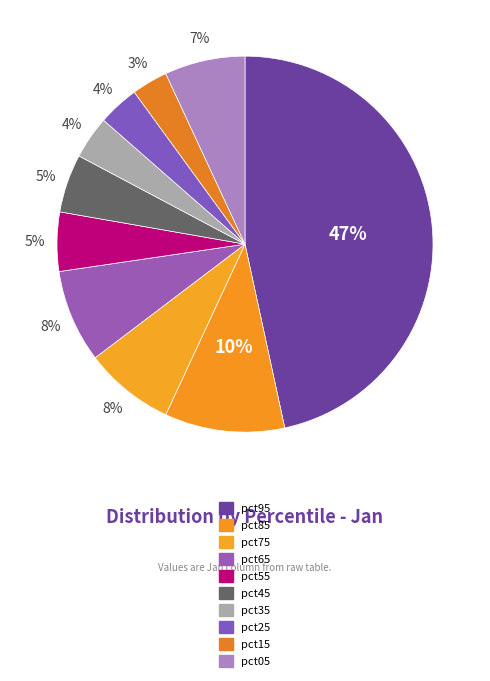

To the nearest percent, what is the difference between the pct25 and pct05 slice percentages?

3%